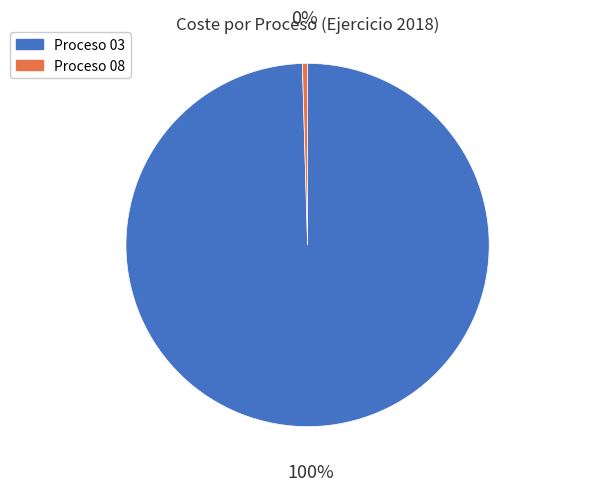

Count the number of slices in the pie.

2